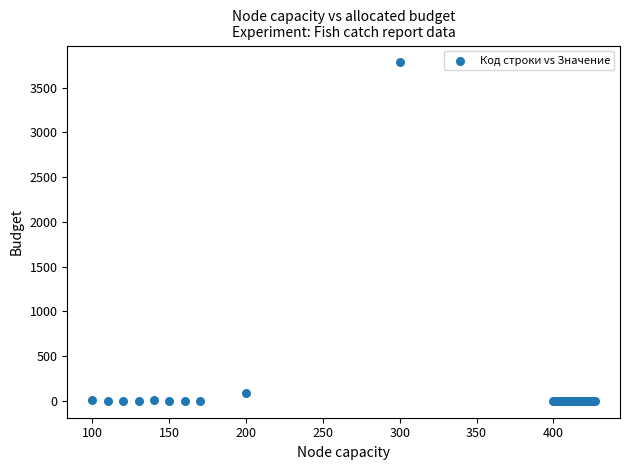

What Y value in the scatter plot is closest to 1890?

86